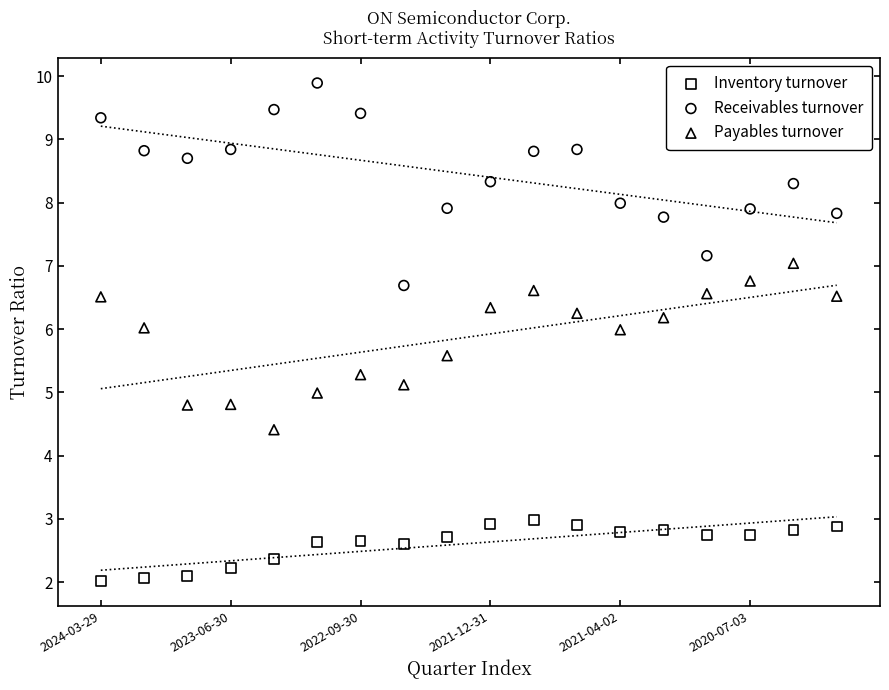

Which series contains the highest Y value?

Receivables turnover